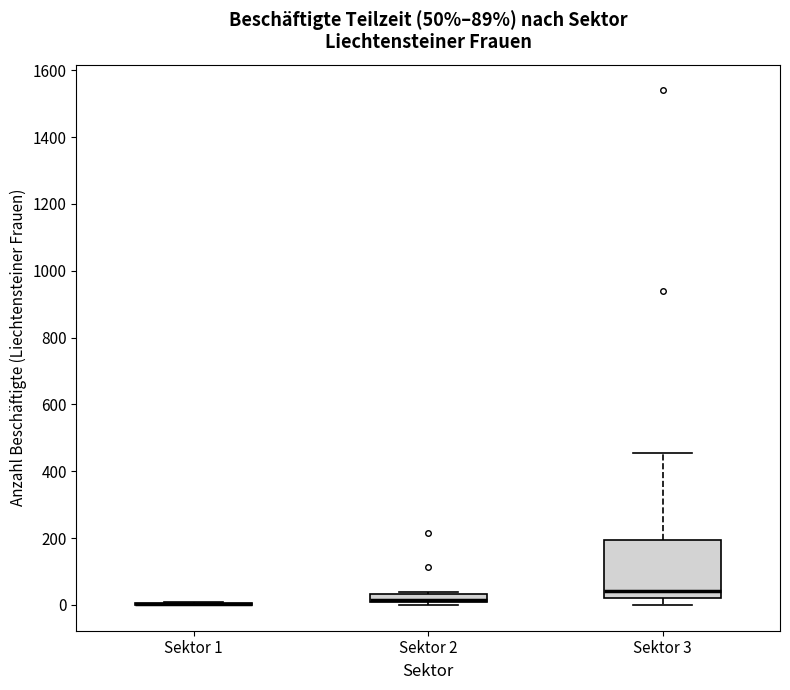

Which box is the tallest, from its lower edge to its upper edge?

Sektor 3